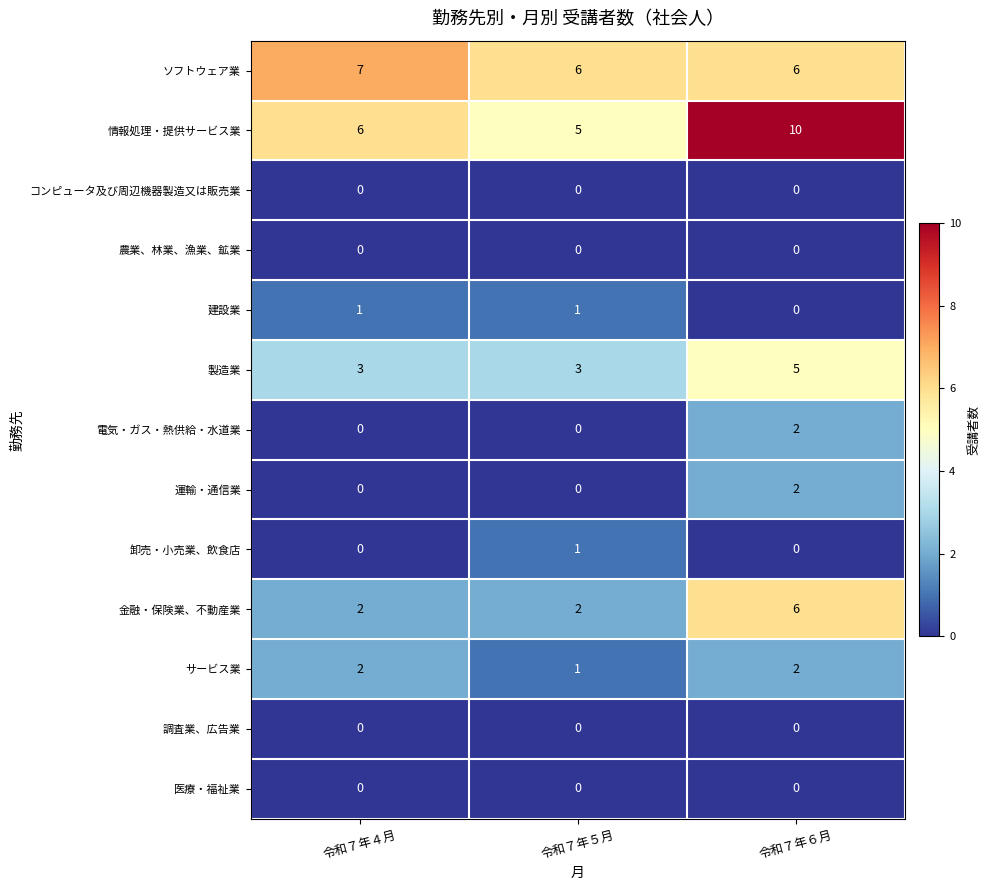

How many categories are shown in the chart?

3